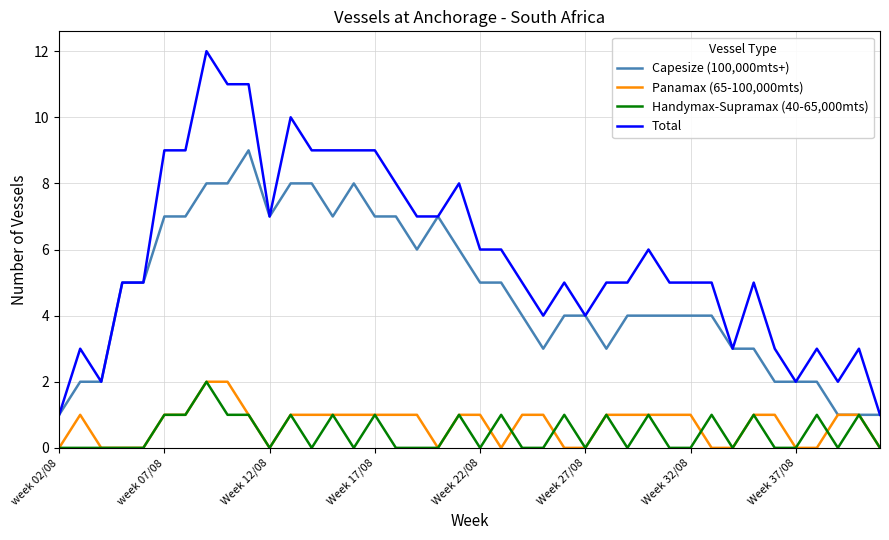

Does the chart display data point markers on the line(s)?

No